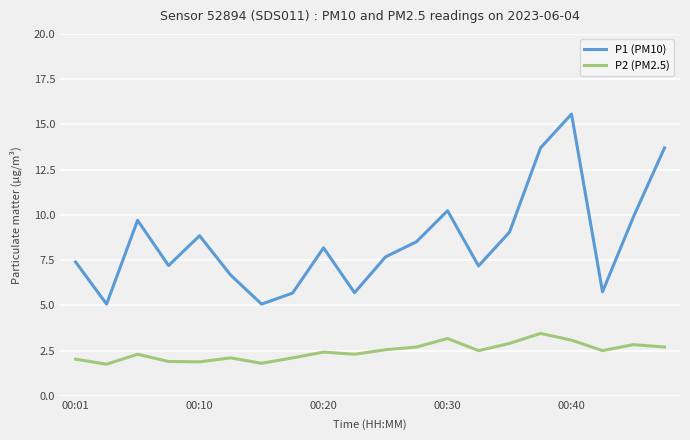

Which series has the widest spread of values?

P1 (PM10)